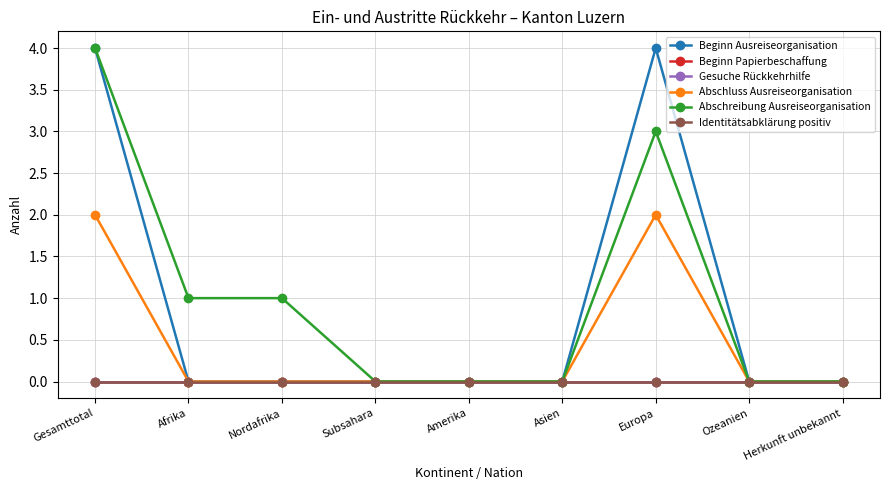

True or false: Identitätsabklärung positiv has more than 1 points higher than both neighbors.

False